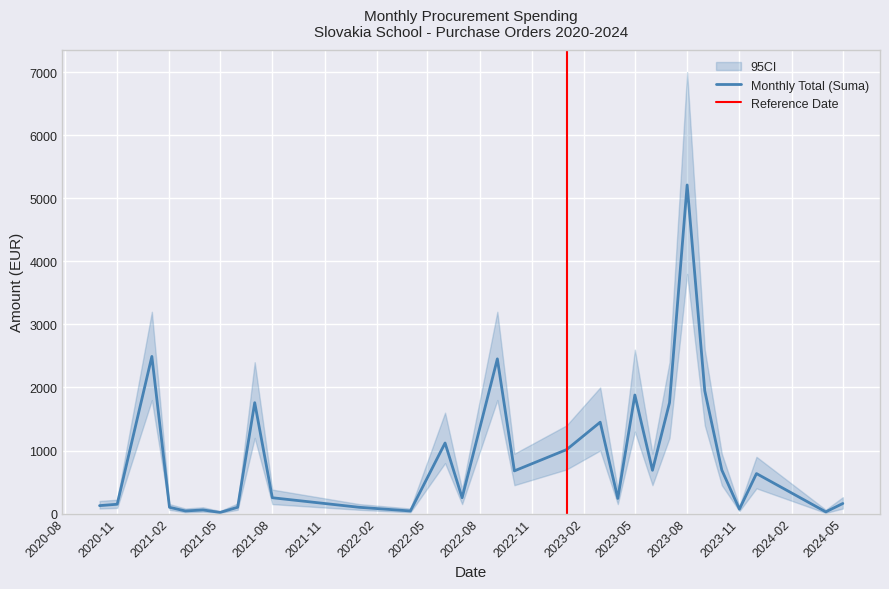

What is the highest value of the Monthly Total (Suma) series?

5210.6